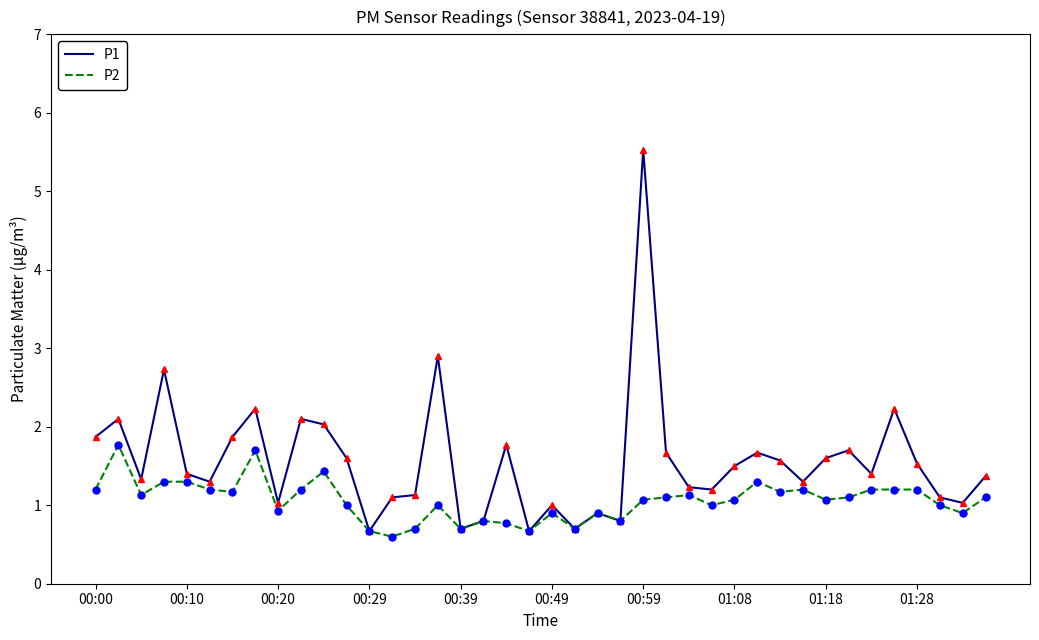

List the series in order of their overall mean, highest first.

P1, P2